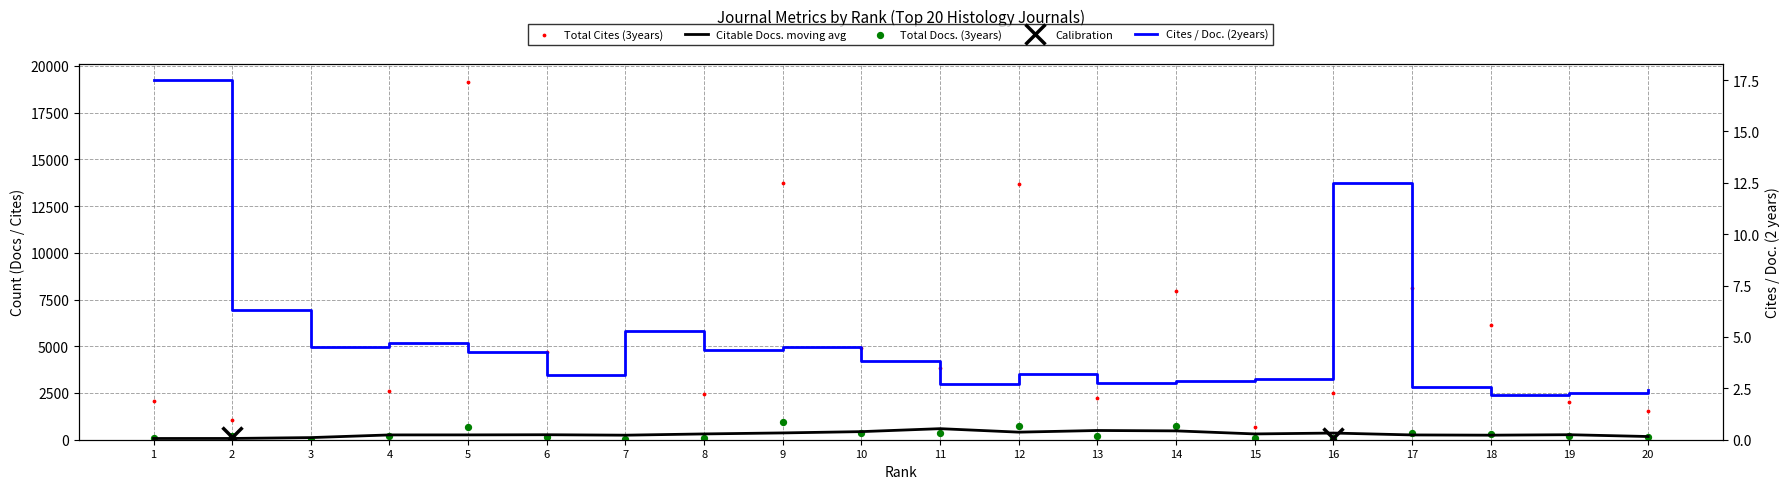

At which category is the sum across all series the highest?

5